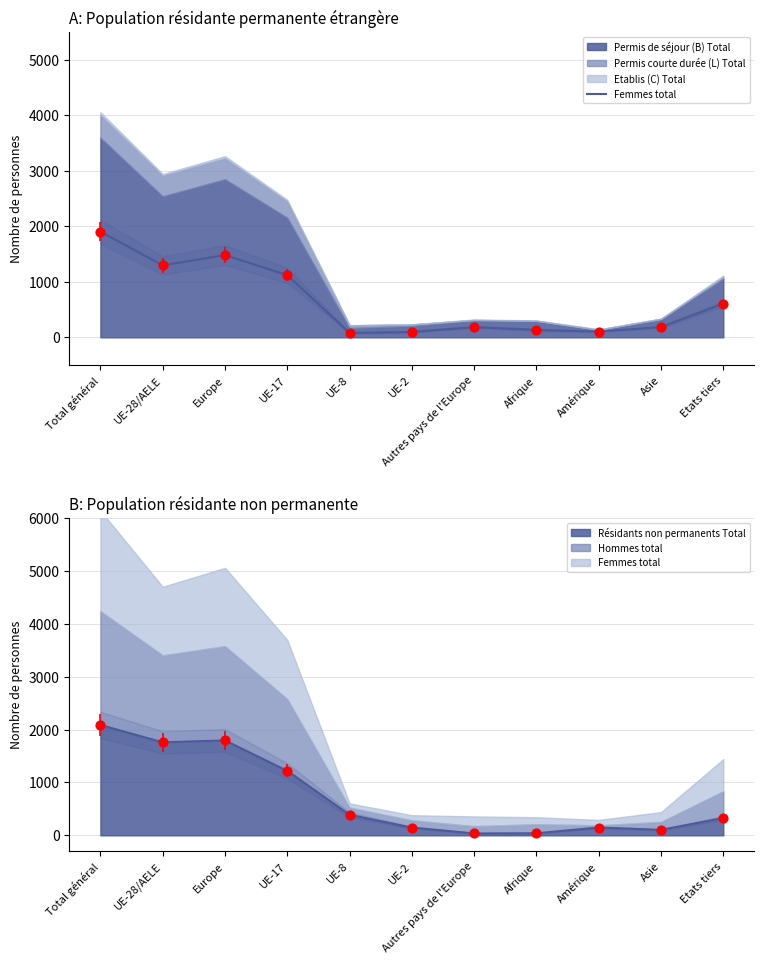

Approximately how many times larger is the value at UE-2 compared to Asie?

0.5